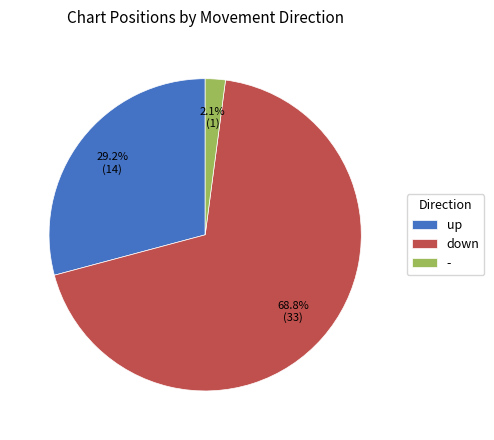

Is there any slice that represents more than half of the pie?

Yes